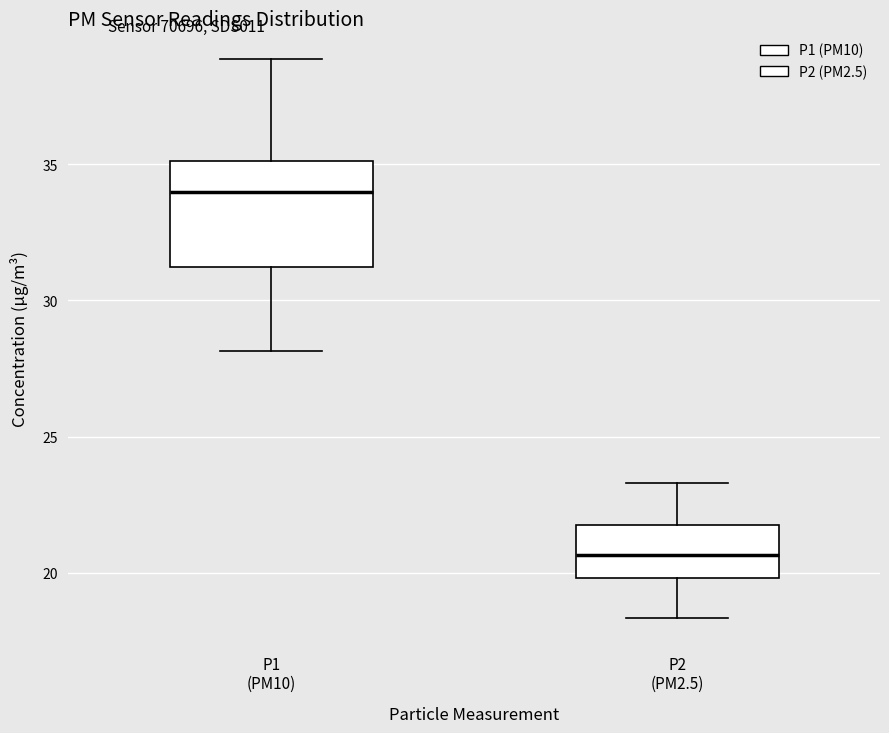

Which box's median line is the highest?

P1 (PM10)